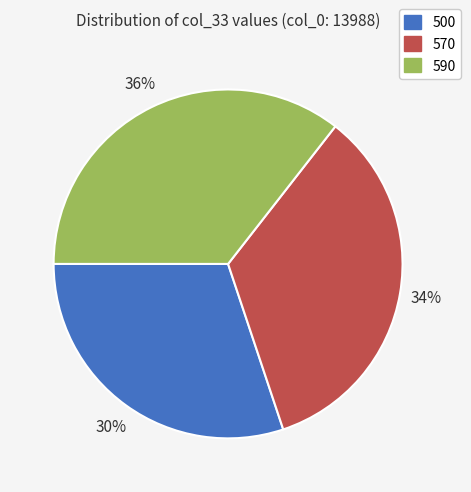

Which slice is the largest?

590